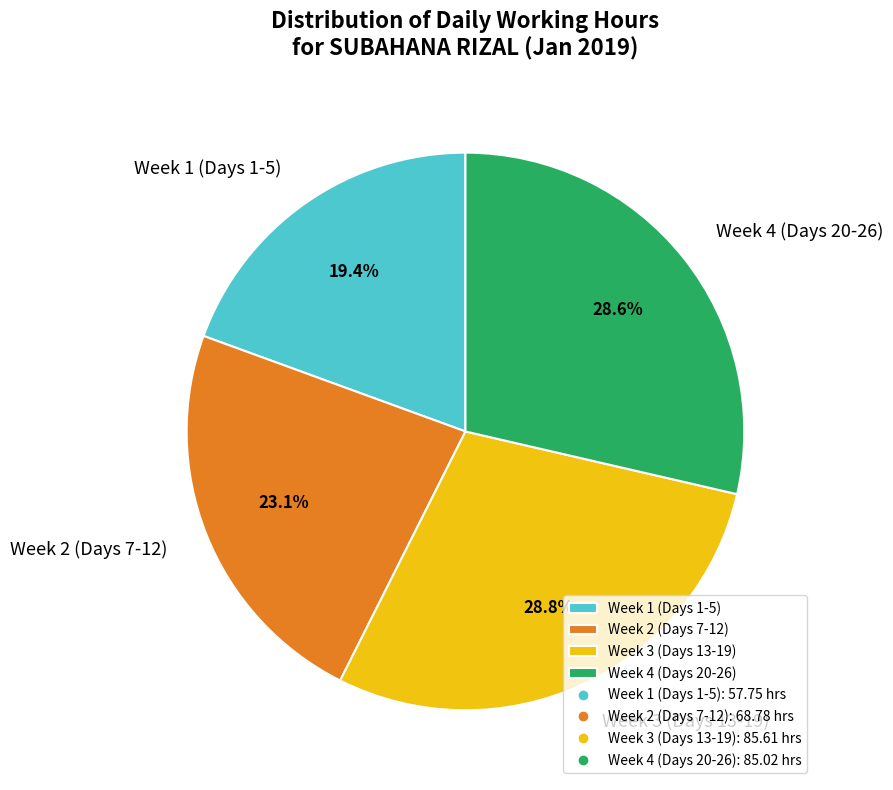

What is the smallest slice in the pie chart?

Week 1 (Days 1-5)